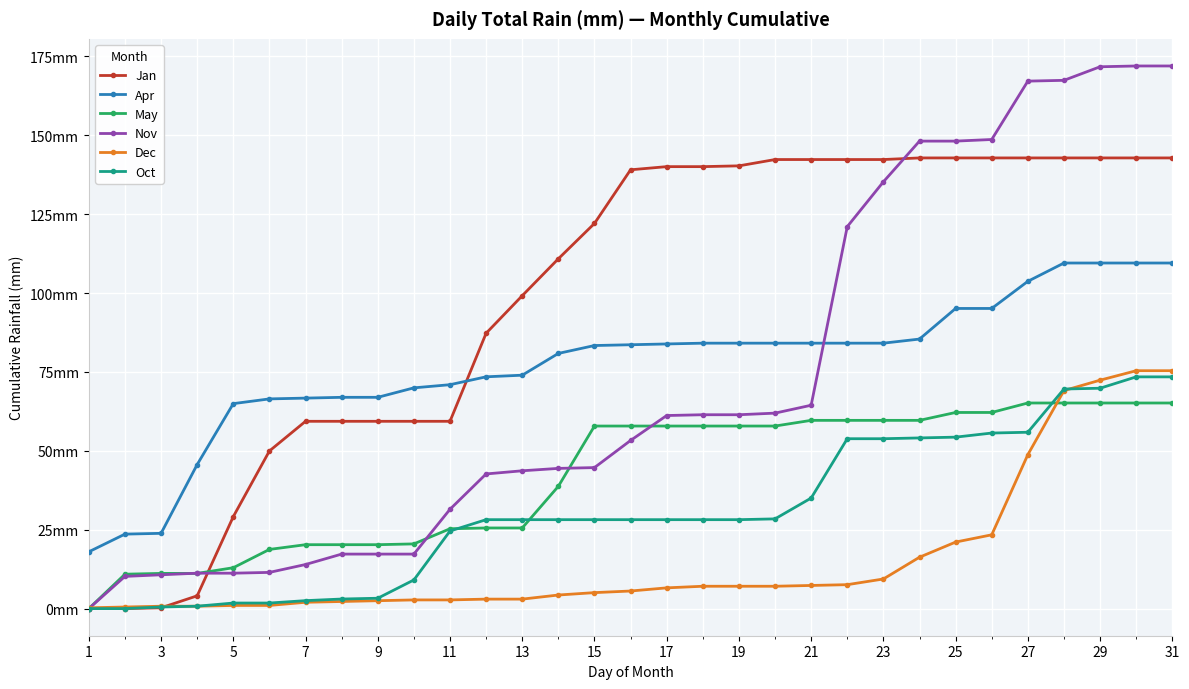

Is this an area chart (filled region under the line)?

No